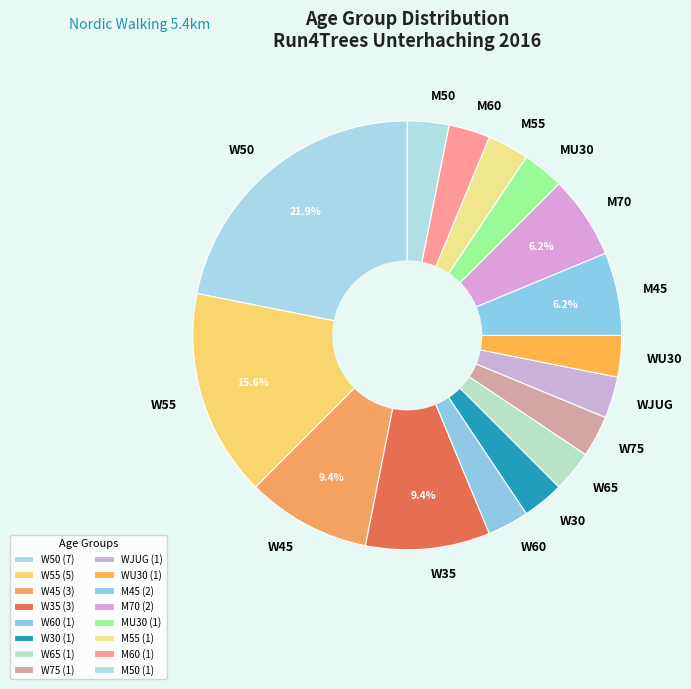

What is the ratio of the value at M50 to the value at W60?

1.0